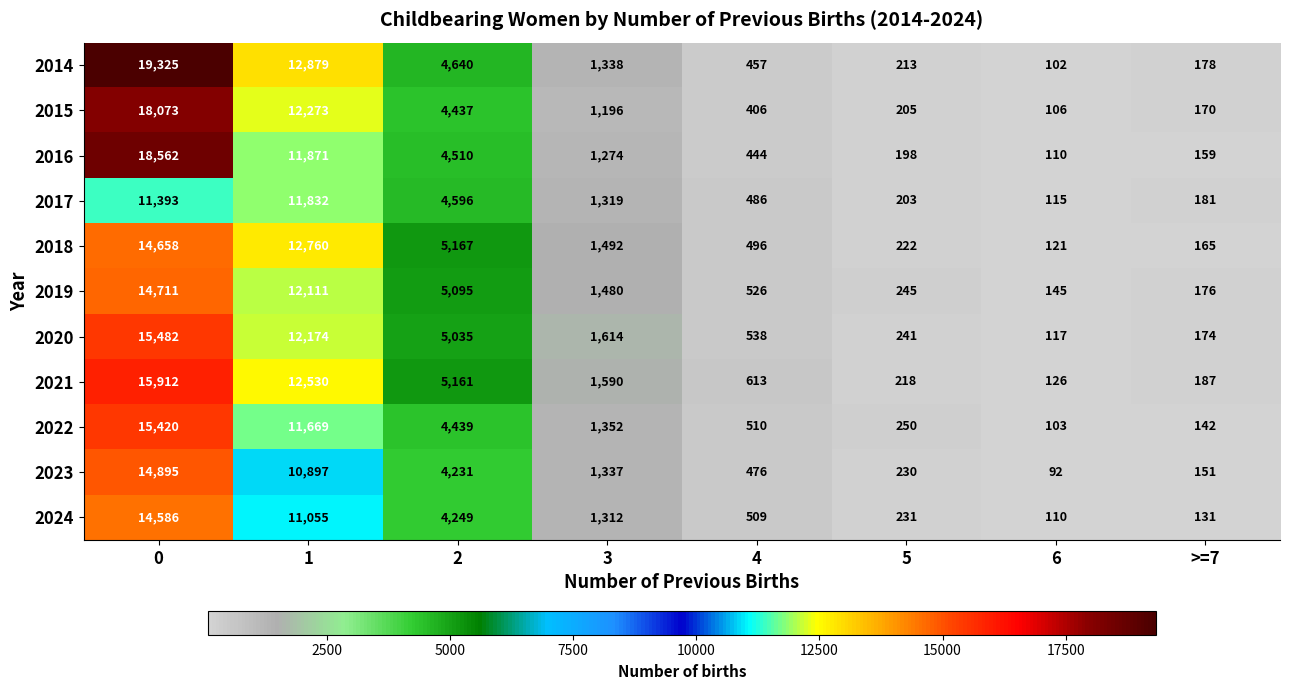

What is the total value across all series at >=7?

1814